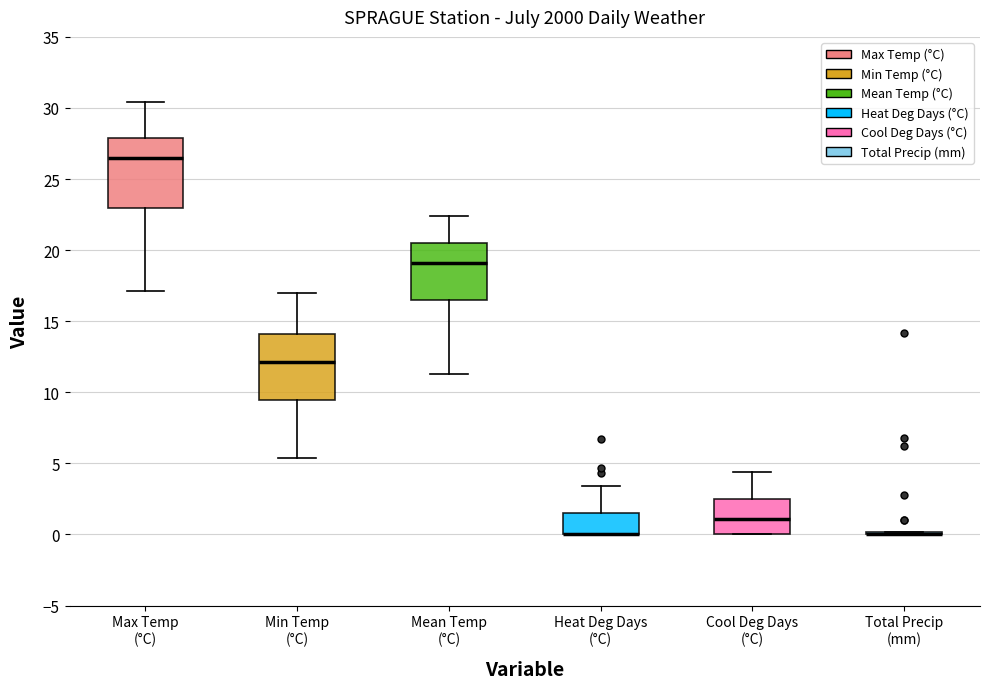

Reading left to right, read every box against the y-axis: the position of its median line, the range the box covers, and the ends of its whiskers. The values are not printed on the chart, so give them approximately, as read against the axis.

Max Temp (°C): median 26.5, box 23.0 to 28.0, whiskers 17.0 to 30.5
Min Temp (°C): median 12.0, box 9.5 to 14.0, whiskers 5.5 to 17.0
Mean Temp (°C): median 19.0, box 16.5 to 20.5, whiskers 11.5 to 22.5
Heat Deg Days (°C): median 0.0 (drawn on the box's lower edge), box 0.0 to 1.5, whiskers 0.0 to 3.5
Cool Deg Days (°C): median 1.0, box 0.0 to 2.5, whiskers 0.0 to 4.5
Total Precip (mm): box collapsed to a line at 0.0, whiskers 0.0 to 0.0